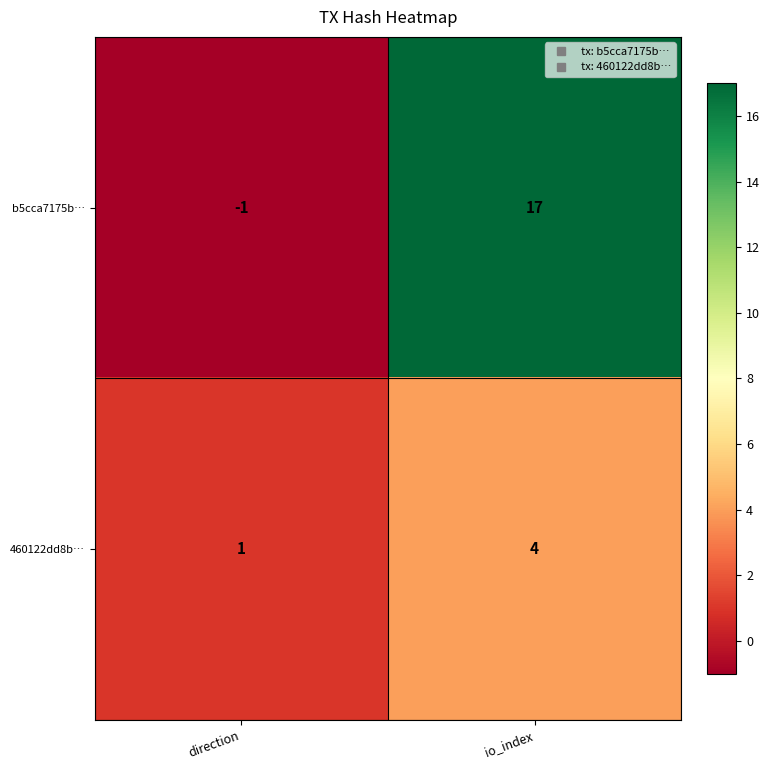

How many series are shown in this chart?

2